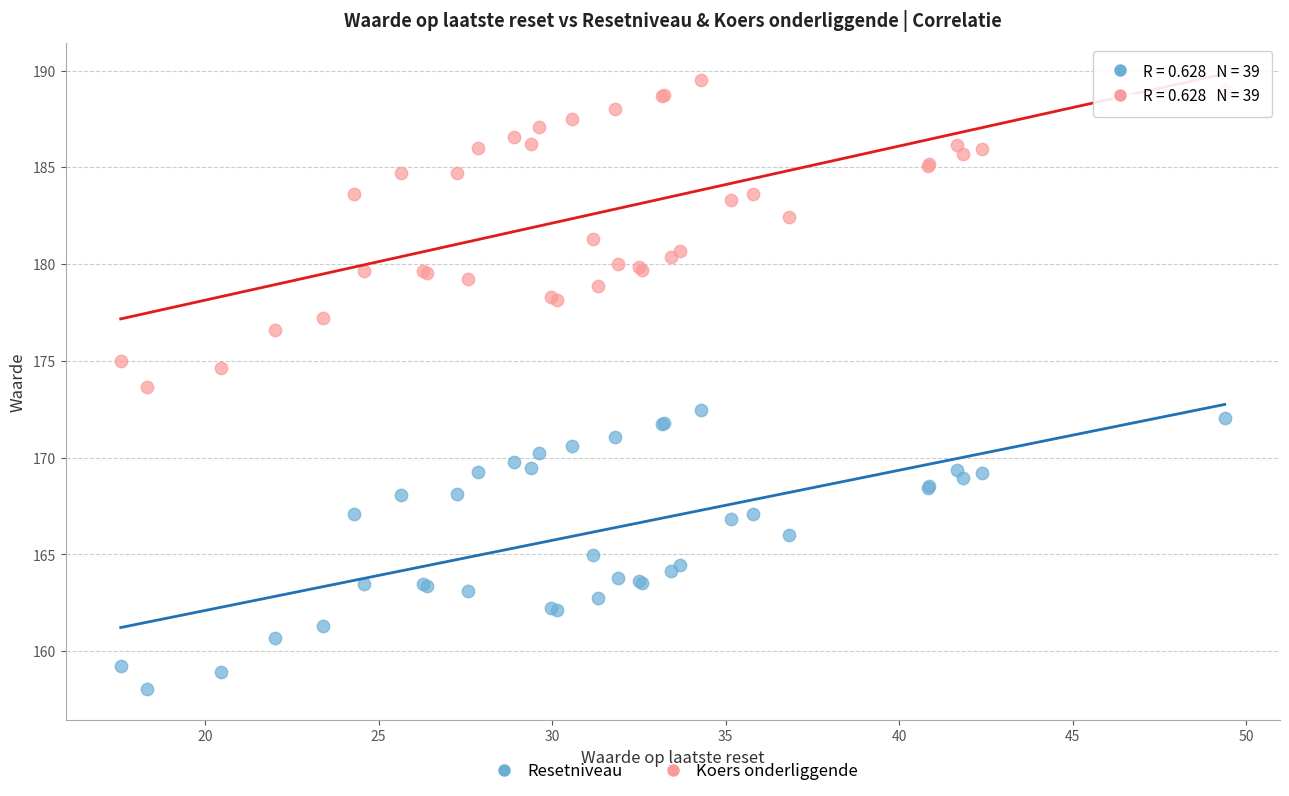

Which series has the widest spread of Y values?

Koers onderliggende